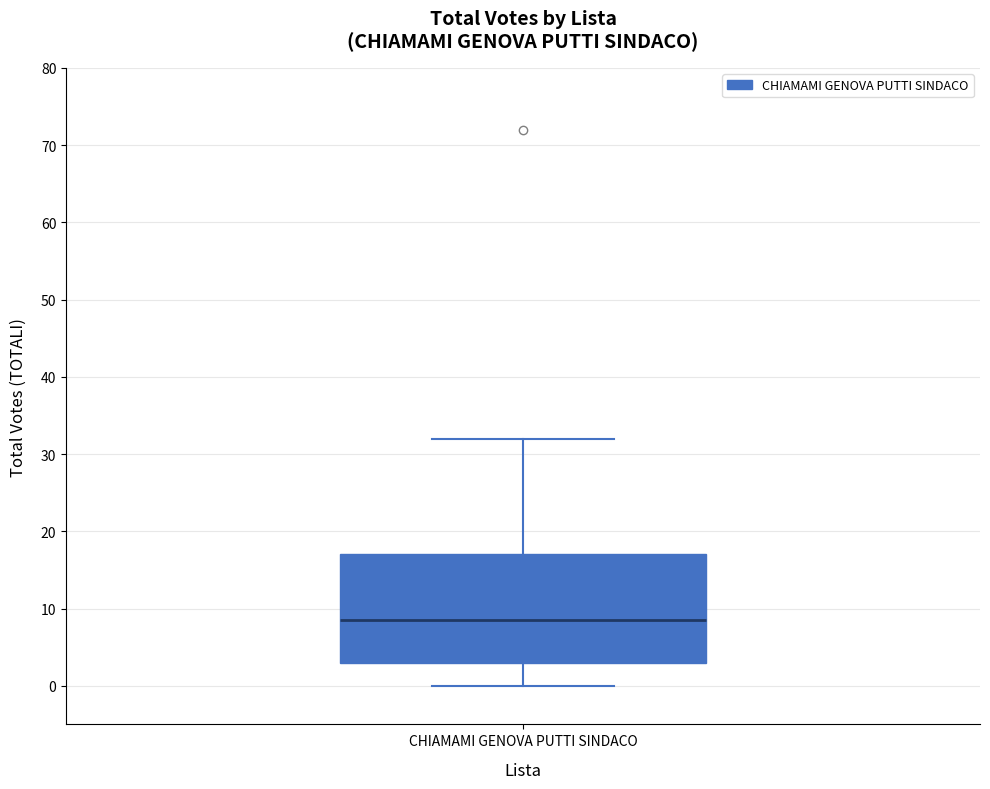

Read this box plot against the y-axis: the position of the median line, the range covered by the box, and the ends of both whiskers. The values are not printed on the chart, so give them approximately, as read against the axis.

median 9, box 3 to 17, whiskers 0 to 32